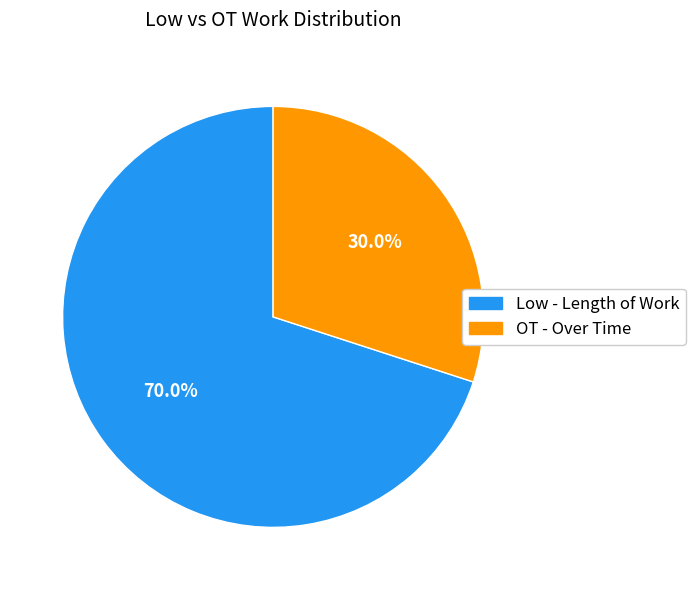

Which category has the biggest portion of the pie?

Low